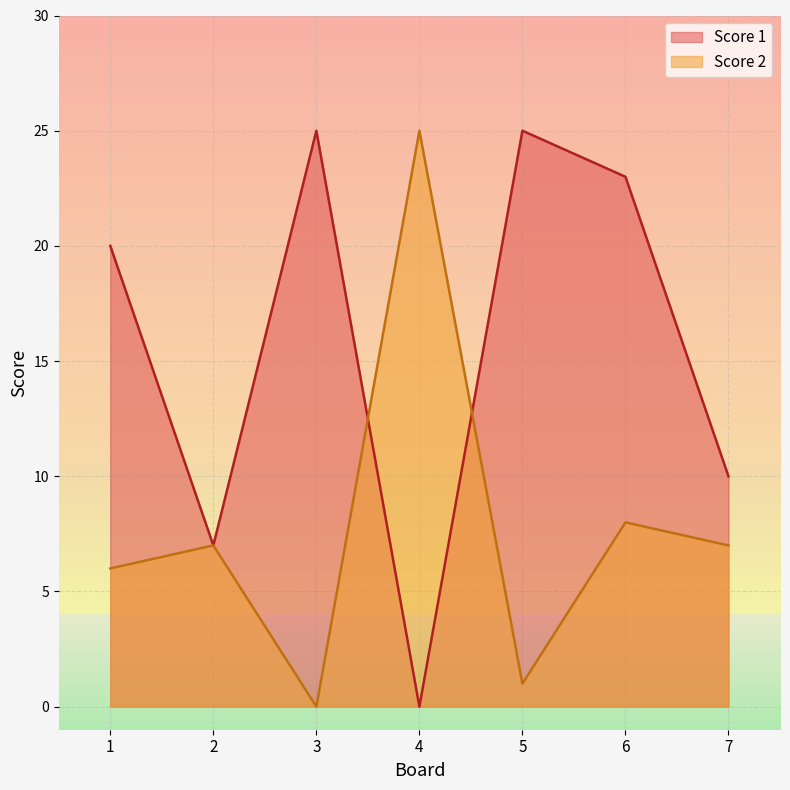

How many data points in Score 2 are less than 7?

3